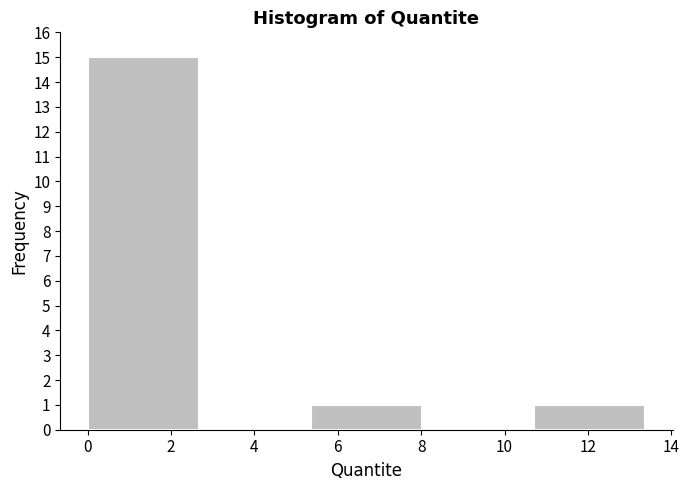

Reading left to right, list every bar in this chart as the range it spans on the x-axis followed by its height. Neither the bar edges nor the heights are printed on the chart, so give them approximately, as read against the axes.

0.0 to 2.6: 15
2.6 to 5.4: 0
5.4 to 8.0: 1
8.0 to 10.6: 0
10.6 to 13.4: 1